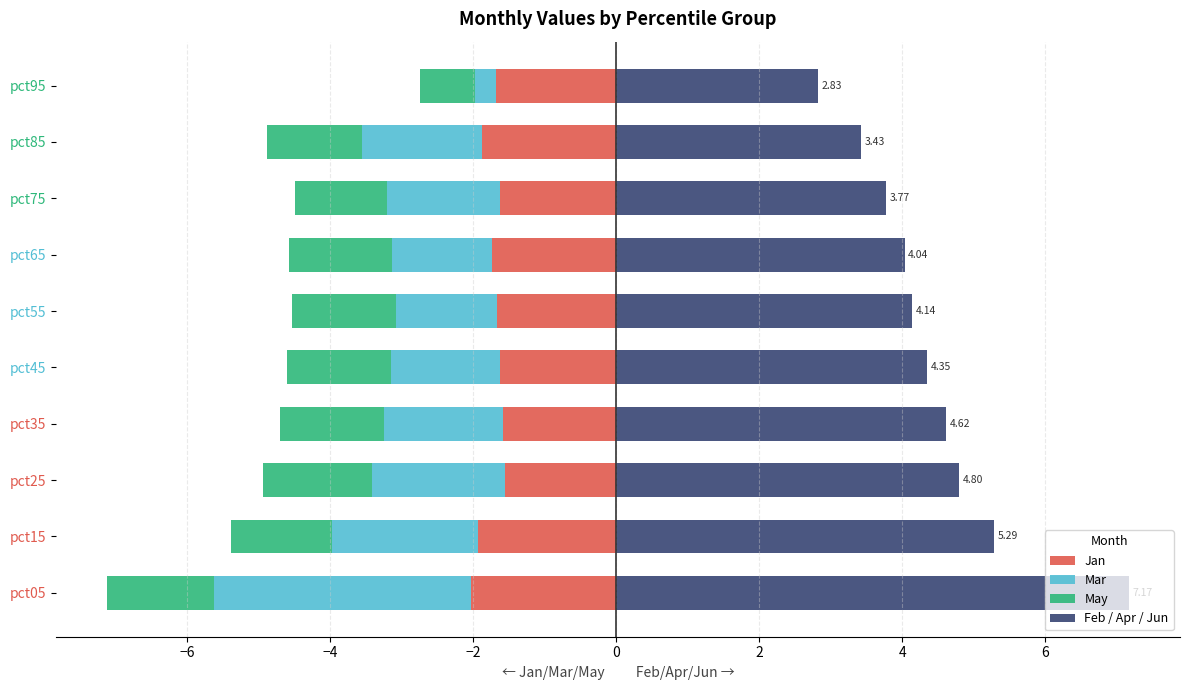

How many series are shown in this chart?

4